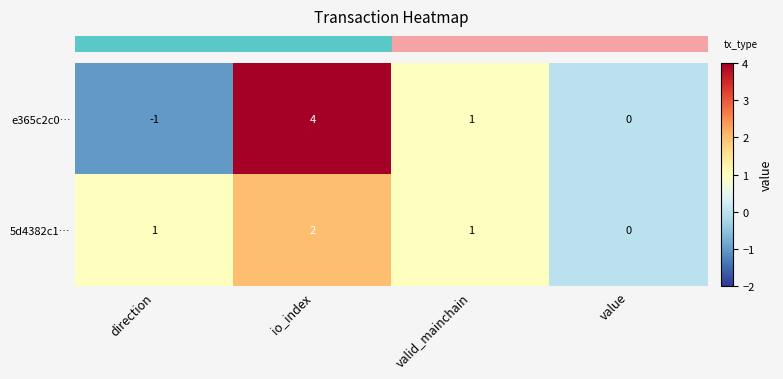

Reading right to left, what are all the values shown in this chart?

e365c2c0…: value=0	valid_mainchain=1	io_index=4	direction=-1
5d4382c1…: value=0	valid_mainchain=1	io_index=2	direction=1